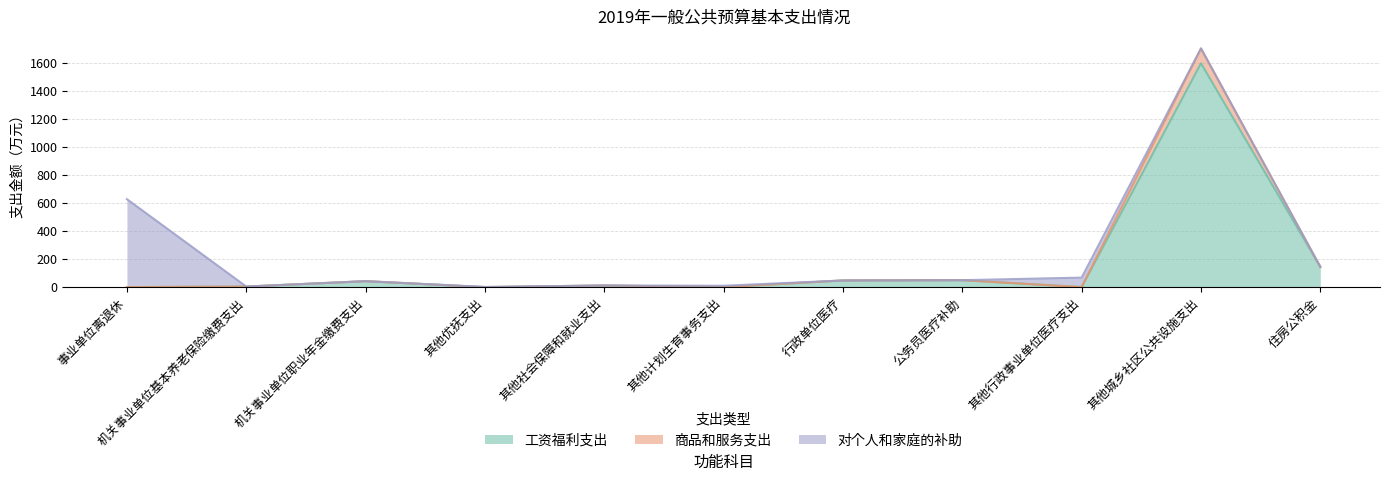

What is the difference between the maximum and second lowest values in the 工资福利支出 series?

1596.0